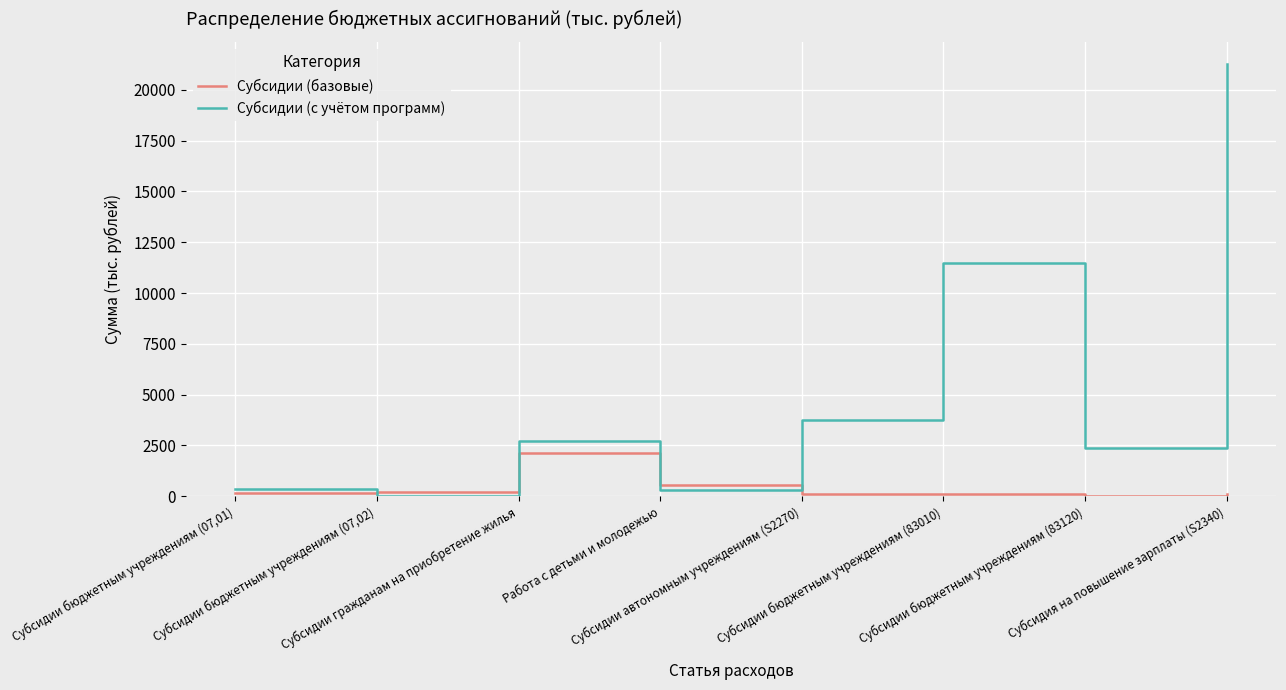

Is it true that Субсидии (базовые) equals 160.0 at Субсидии бюджетным учреждениям (07,01)?

True